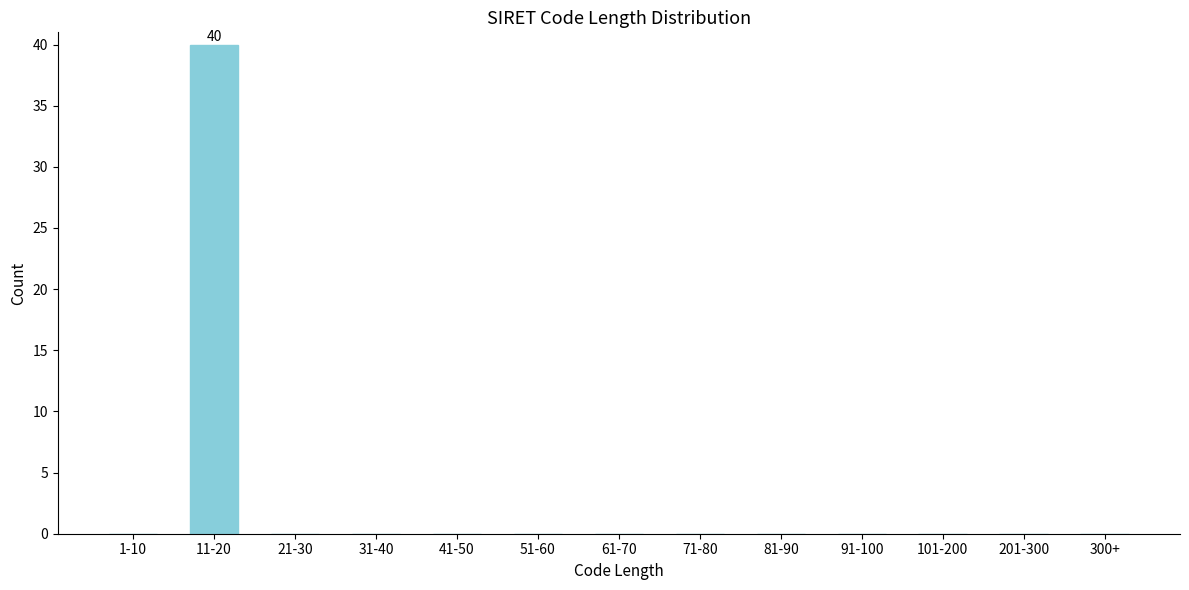

Reading right to left, extract all data points from this chart.

300+=0	201-300=0	101-200=0	91-100=0	81-90=0	71-80=0	61-70=0	51-60=0	41-50=0	31-40=0	21-30=0	11-20=40	1-10=0